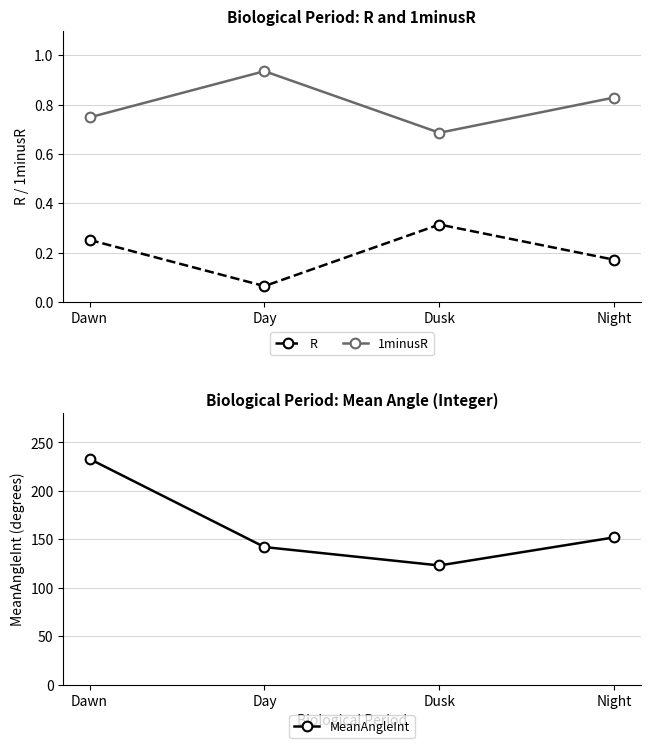

What are all the series names shown in the legend?

R, 1minusR, MeanAngleInt